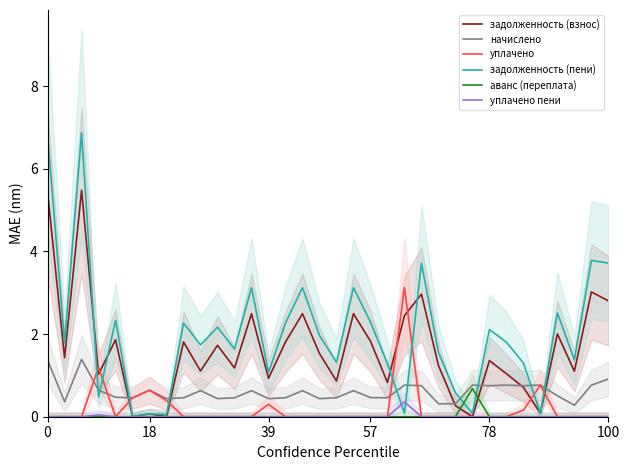

What is the sum of all задолженность (взнос) values?

55.4